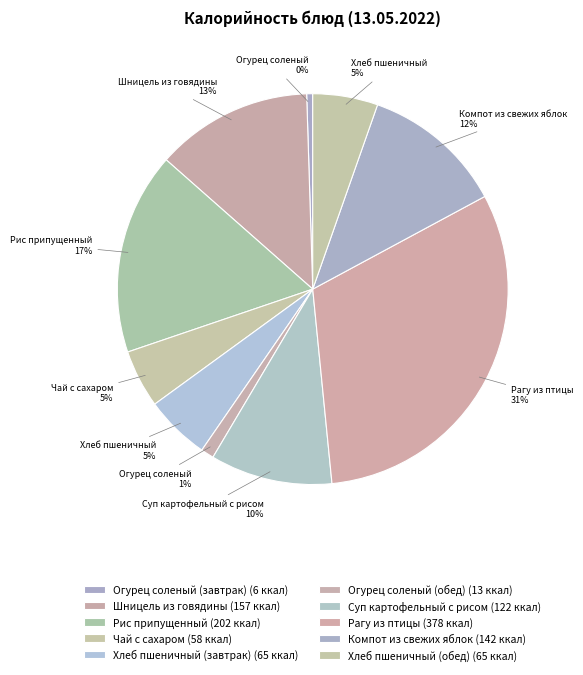

To the nearest percent, what percentage of the pie is Огурец соленый (обед)?

1%